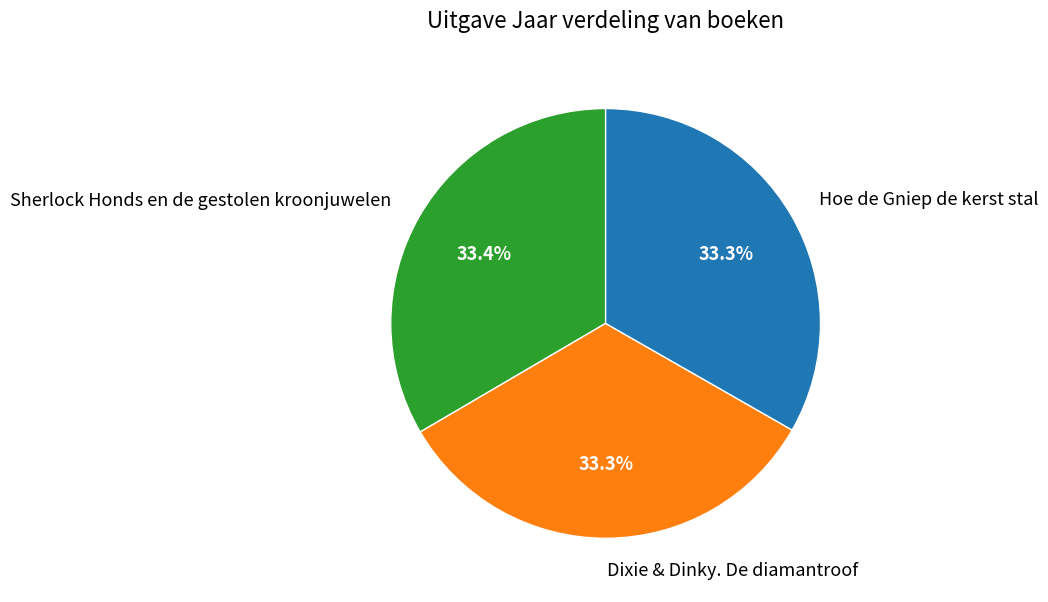

Combined, do Dixie & Dinky. De diamantroof and Hoe de Gniep de kerst stal account for over 50%?

Yes